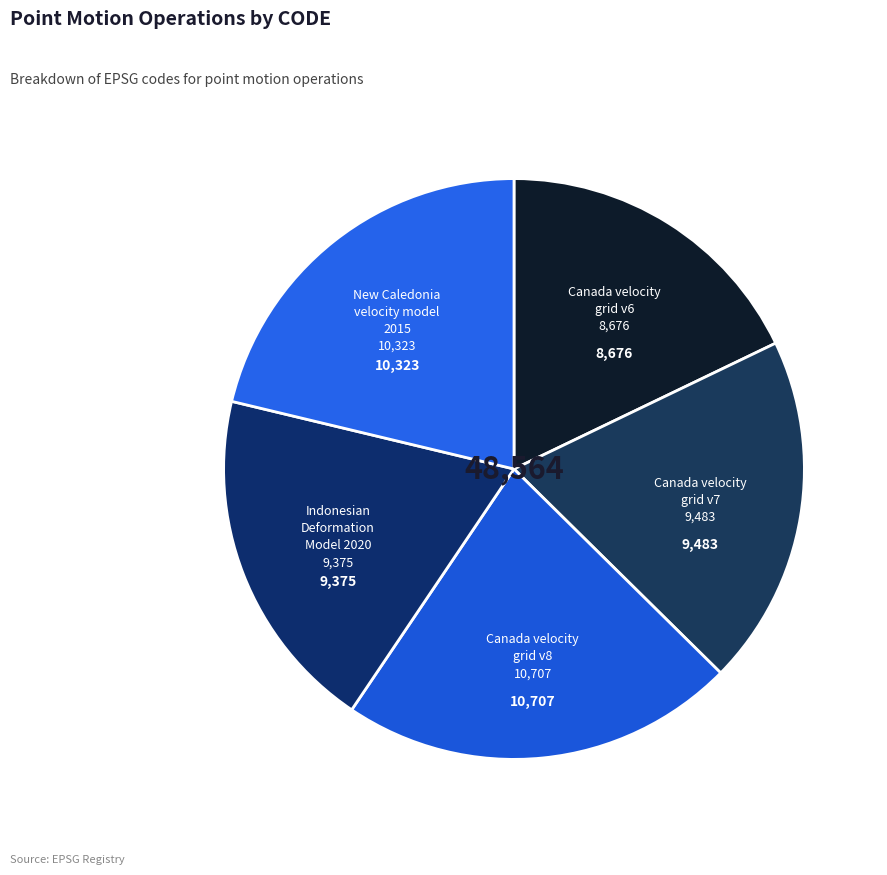

True or false: Canada velocity grid v7 accounts for 20% of the total.

True